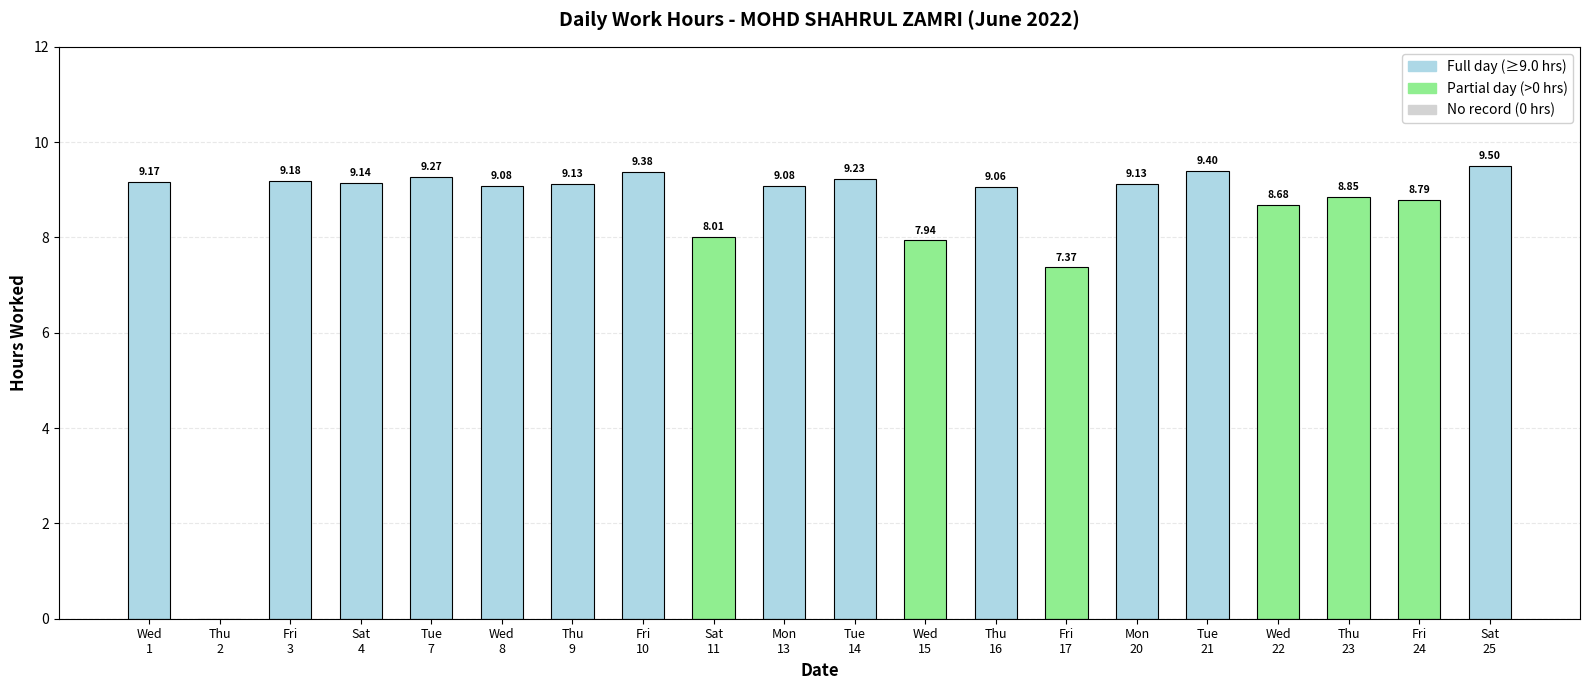

What is the sum of all values?

169.4